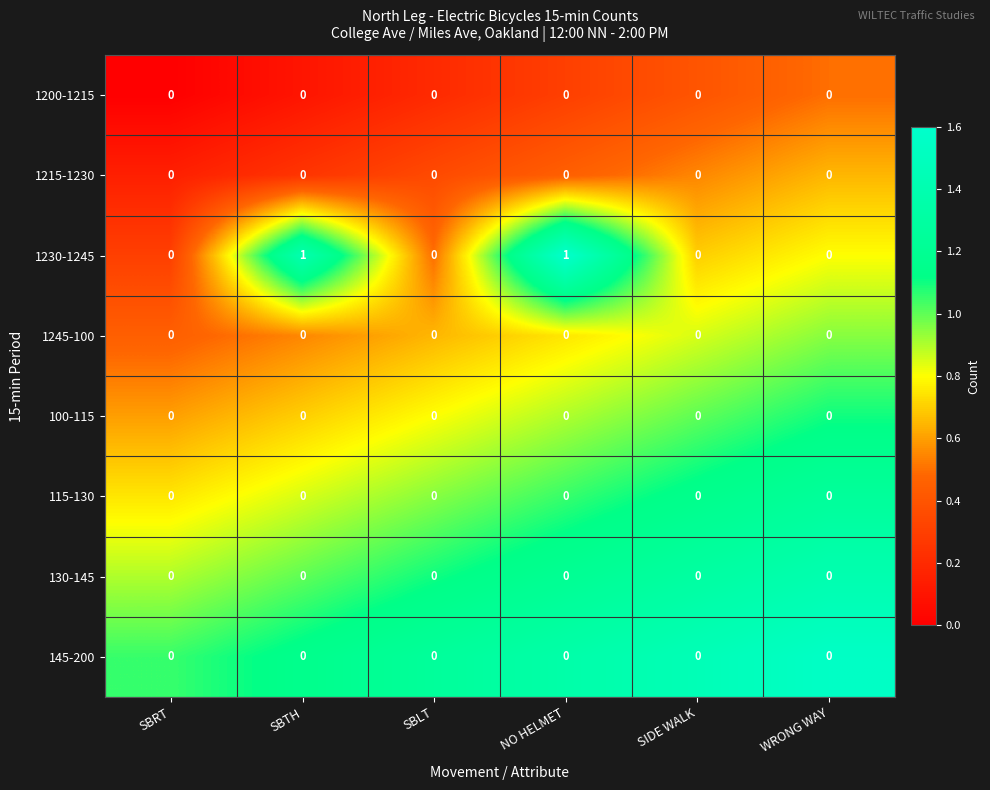

The 115-130 series shows 0 at SBTH. True or false?

True